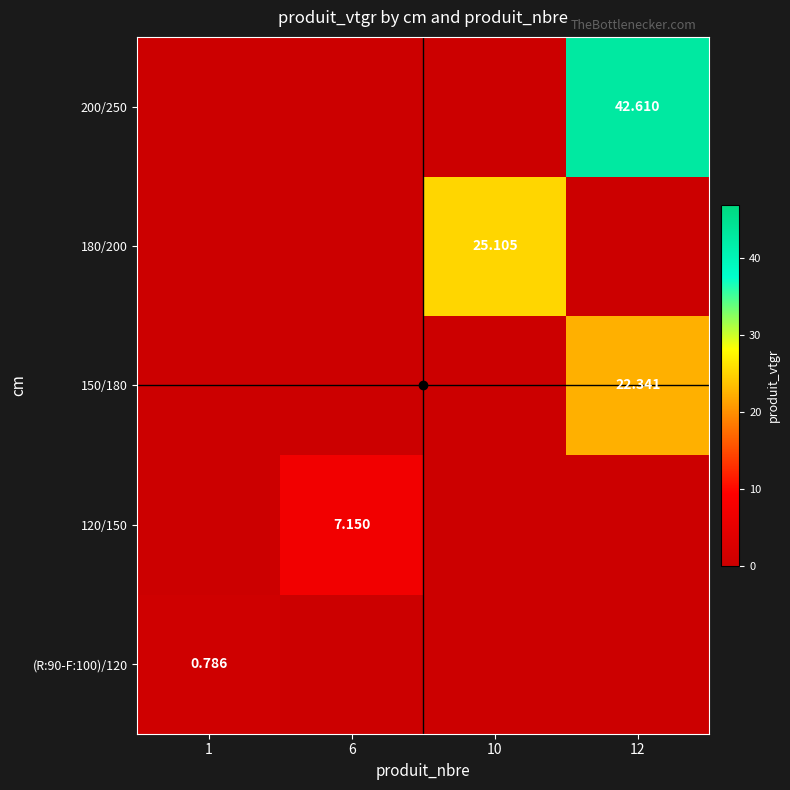

What is the spread (max minus min) of values at 12?

42.6